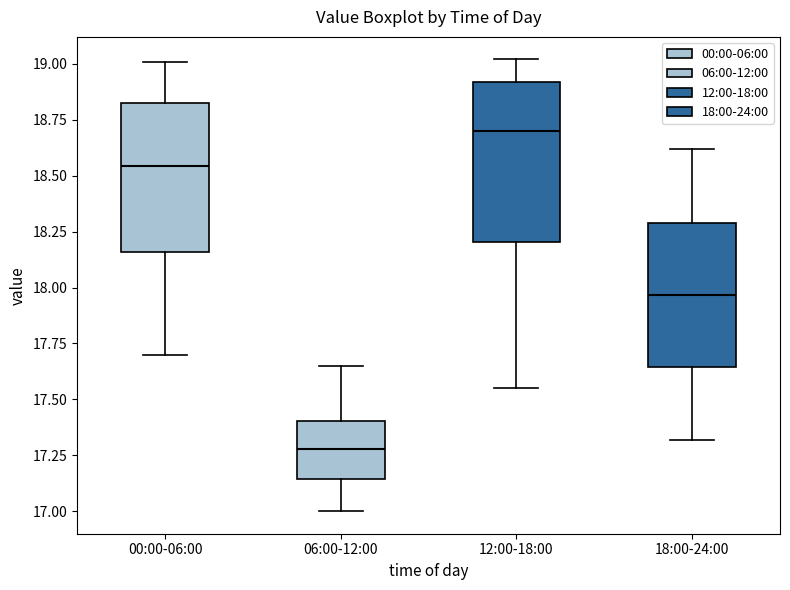

Which box's median line is the highest?

12:00-18:00